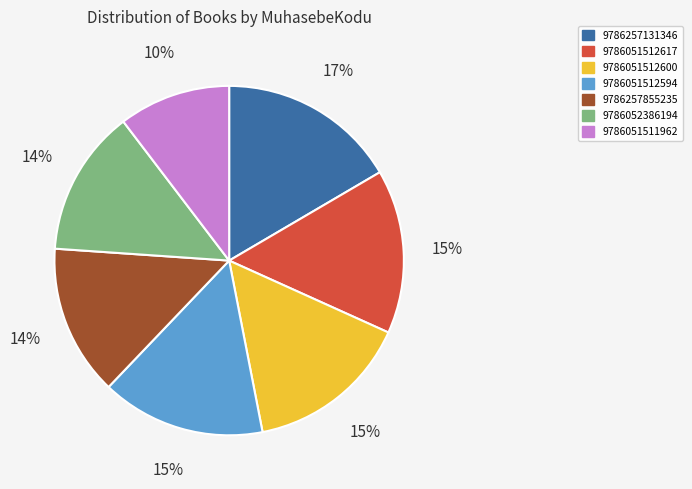

Is the sum of 9786257855235 and 9786051511962 greater than half?

No